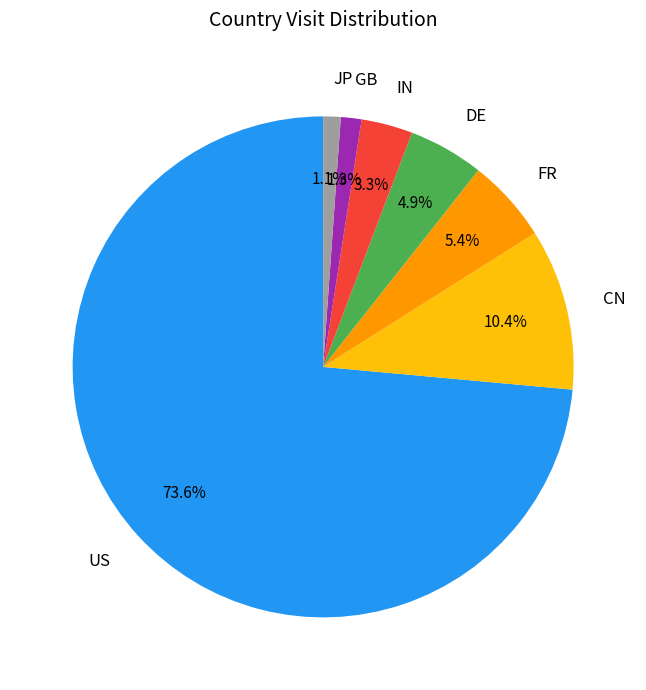

What is the largest slice in the pie chart?

US